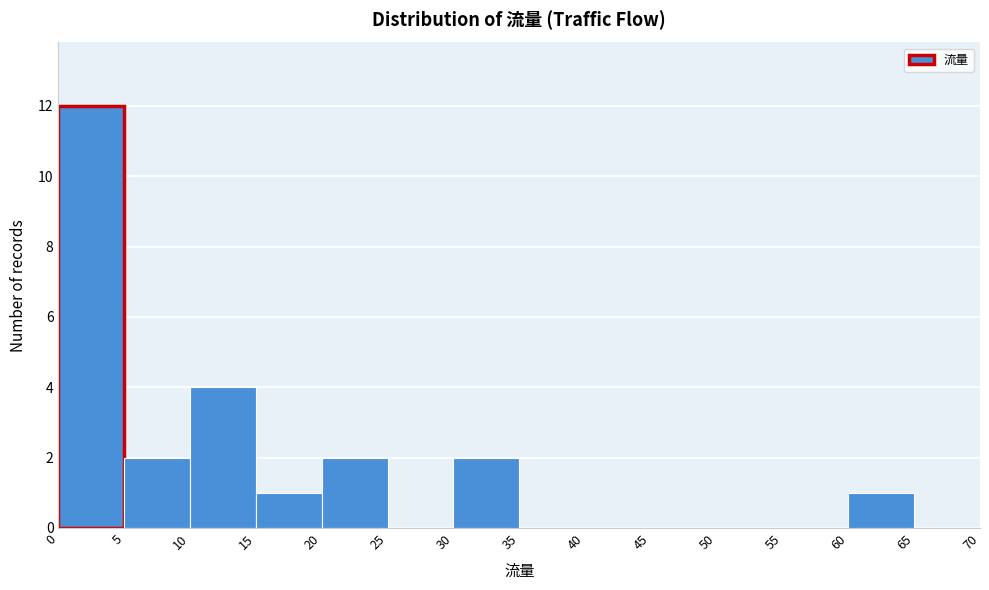

Reading left to right, list every bar in this chart as the range it spans on the x-axis followed by its height. The values are not printed on the chart, so give them approximately, as read against the axis.

0 to 5: 12
5 to 10: 2
10 to 15: 4
15 to 20: 1
20 to 25: 2
25 to 30: 0
30 to 35: 2
35 to 40: 0
40 to 45: 0
45 to 50: 0
50 to 55: 0
55 to 60: 0
60 to 65: 1
65 to 70: 0